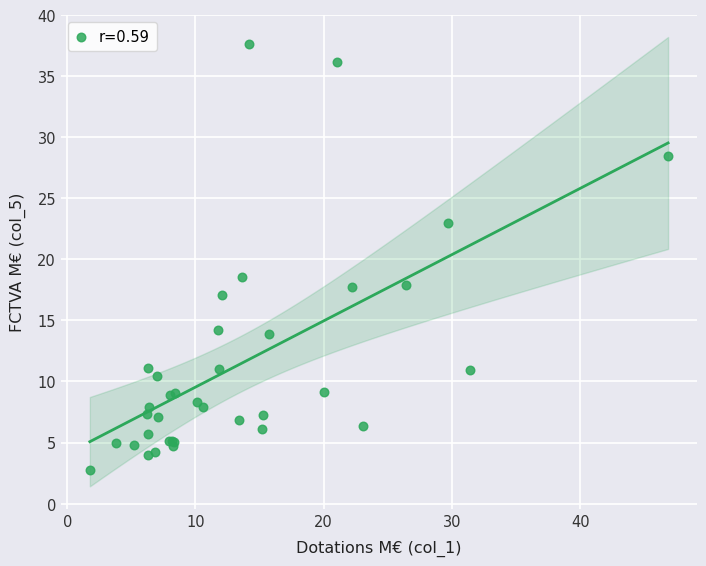

What Y value in the scatter plot is closest to 20?

18.6